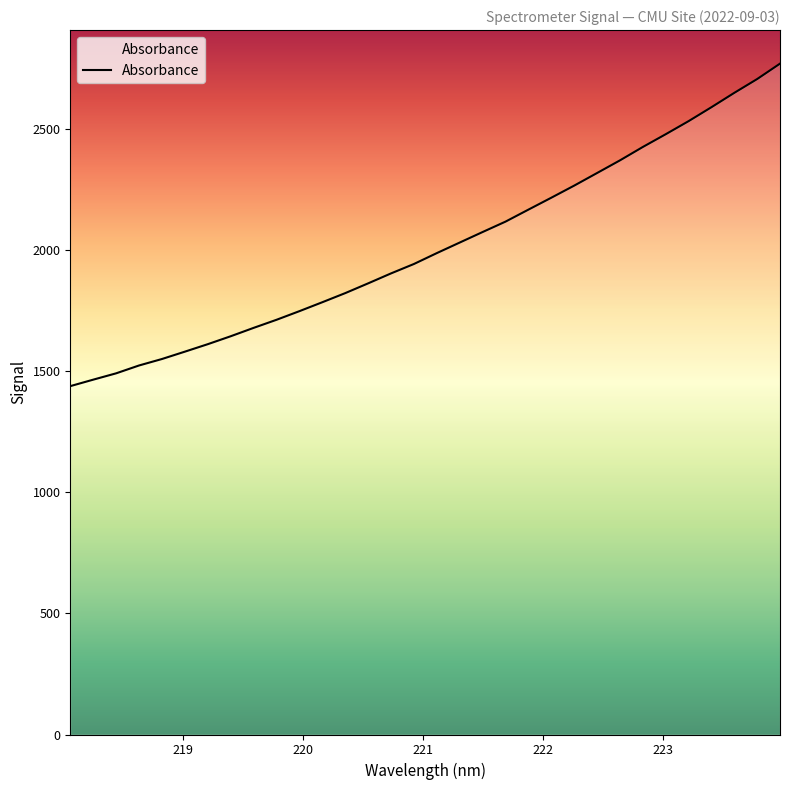

What is the maximum value shown in the chart?

2770.9